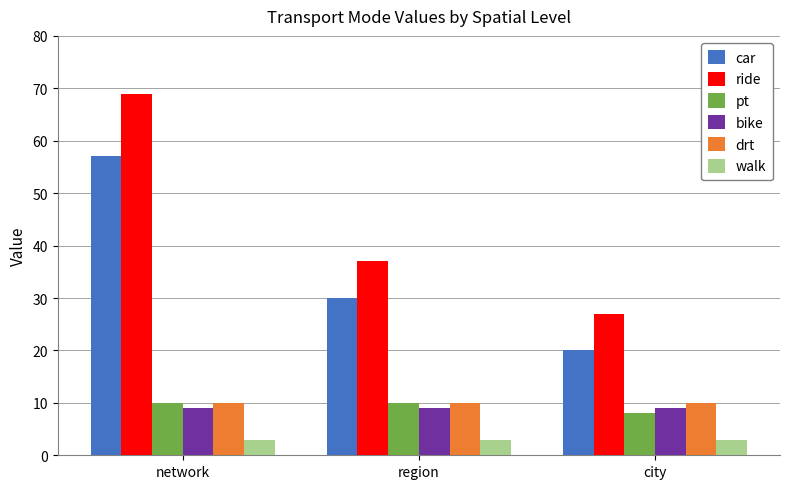

Reading left to right, what are all the values shown in this chart?

car: 57	30	20
ride: 69	37	27
pt: 10	10	8
bike: 9	9	9
drt: 10	10	10
walk: 3	3	3